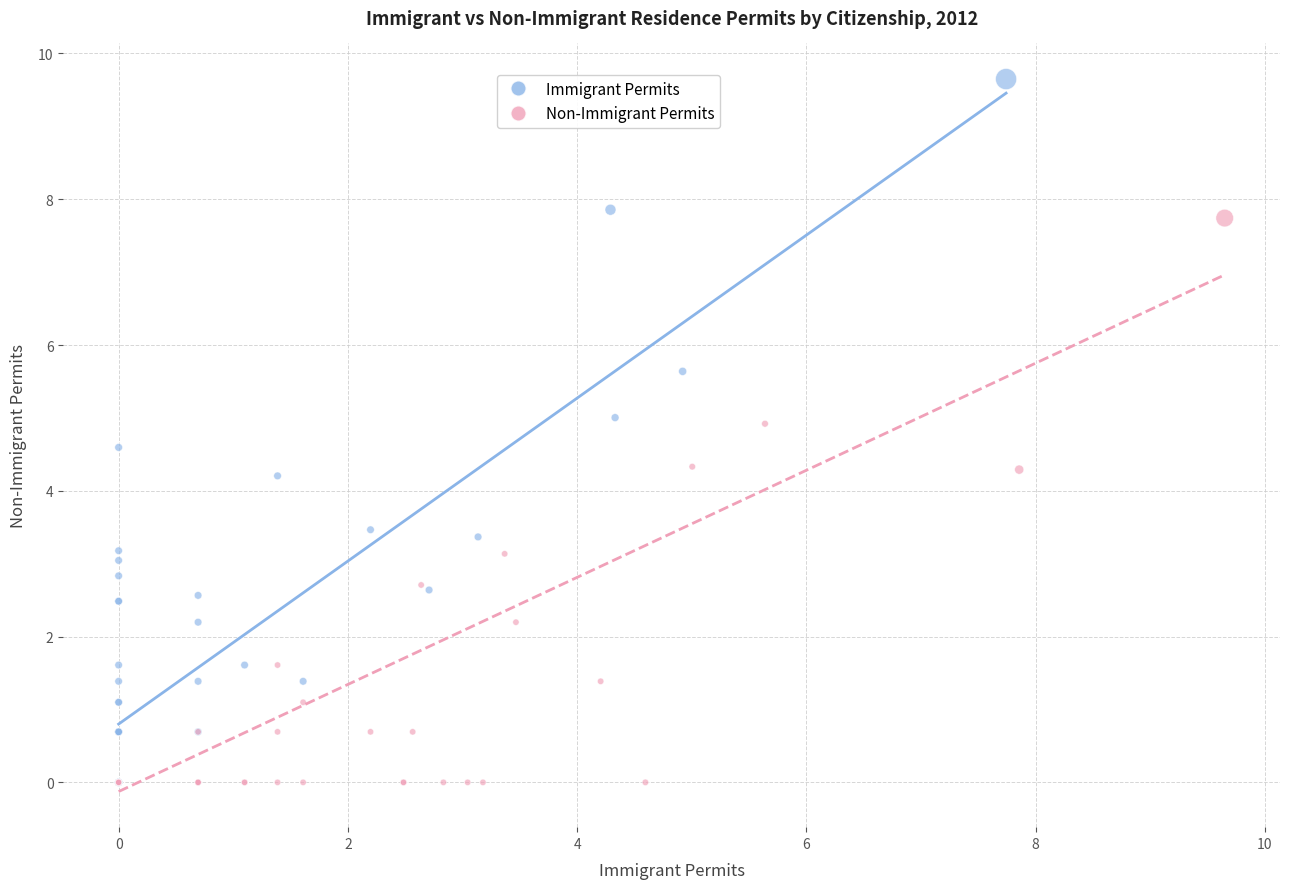

Which series contains the highest Y value?

Immigrant Permits